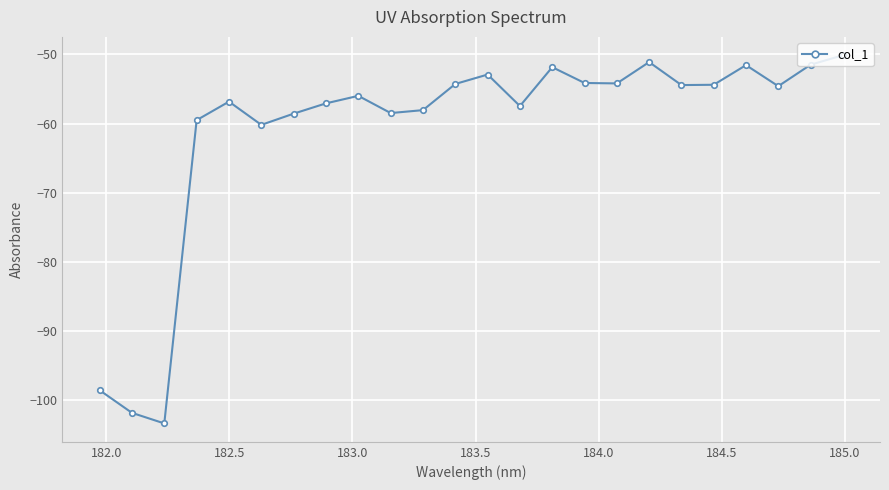

What is the value of the 5th point from the left?

-56.8